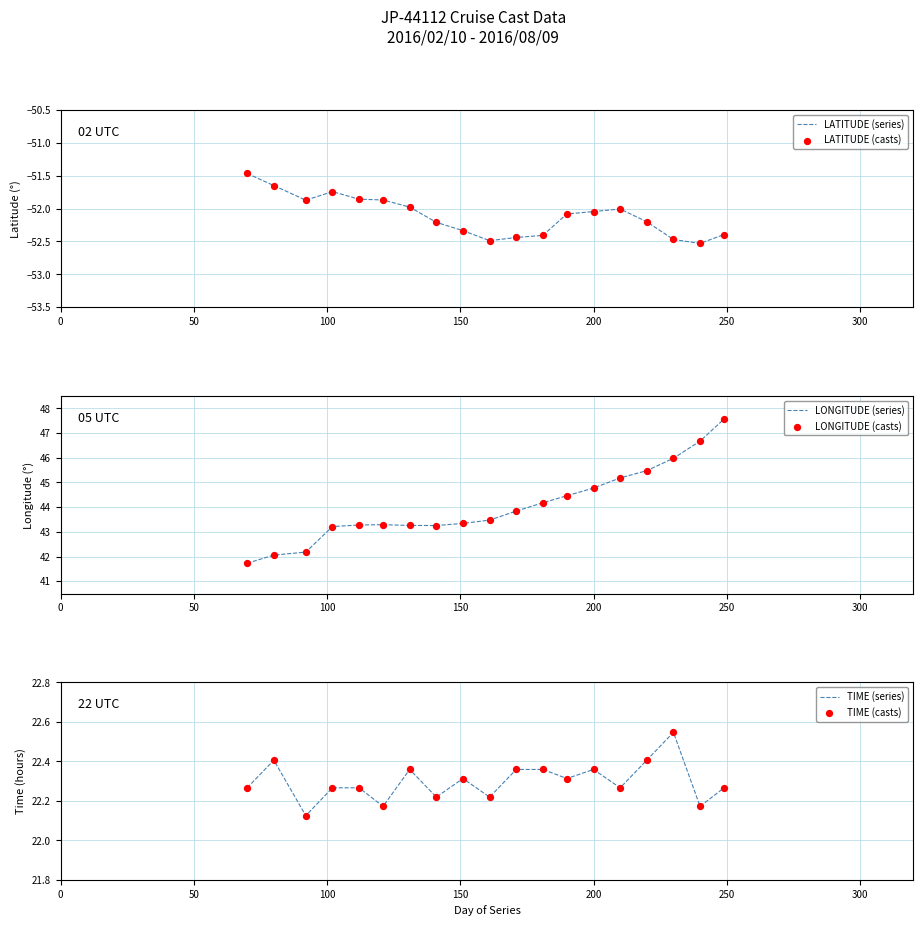

Which series has the largest total across all categories?

LONGITUDE (series)